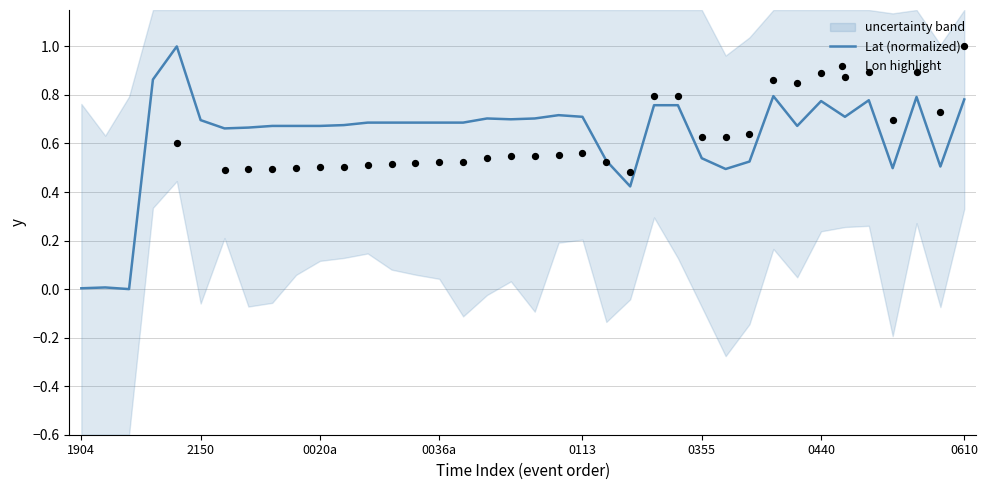

What is the change in value from 6 to 28?

-0.1